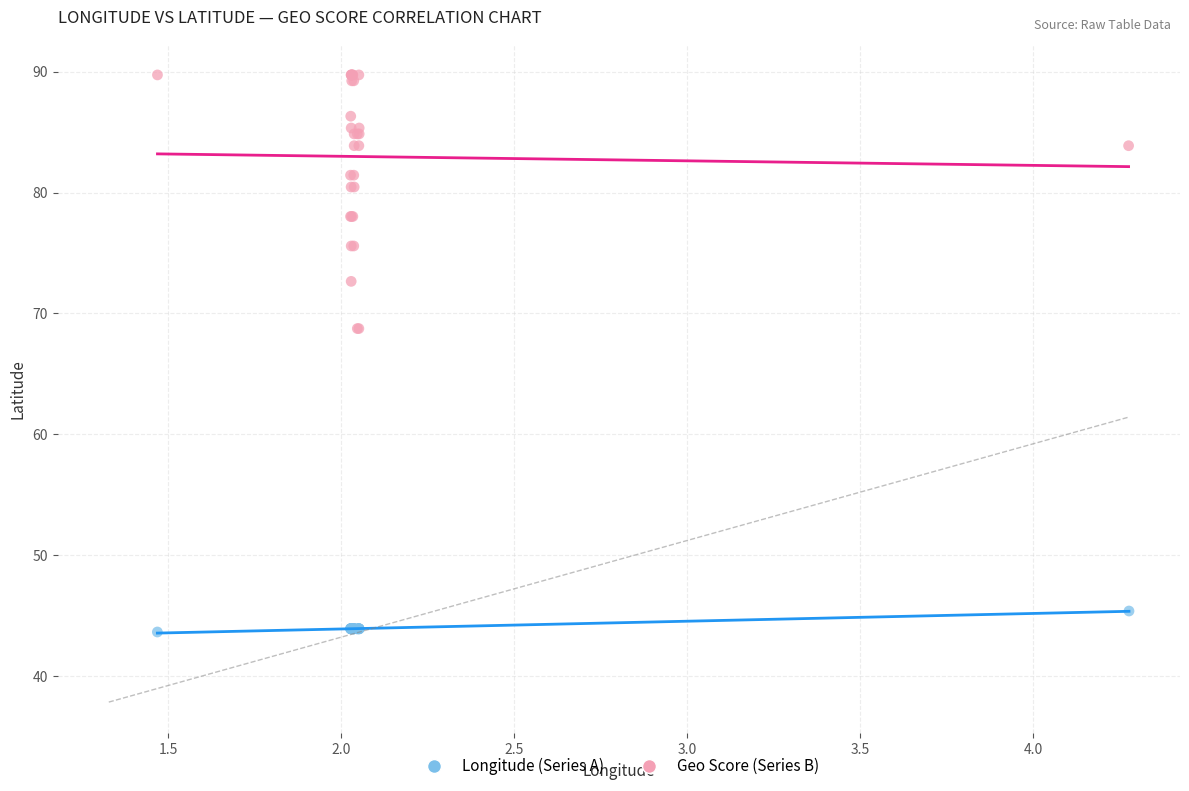

Which series contains the lowest Y value?

Longitude (Series A)